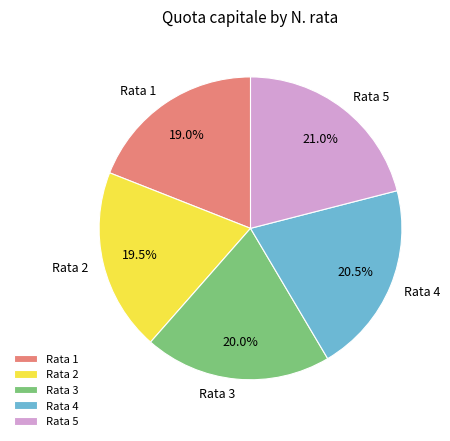

Does any single category account for the majority?

No